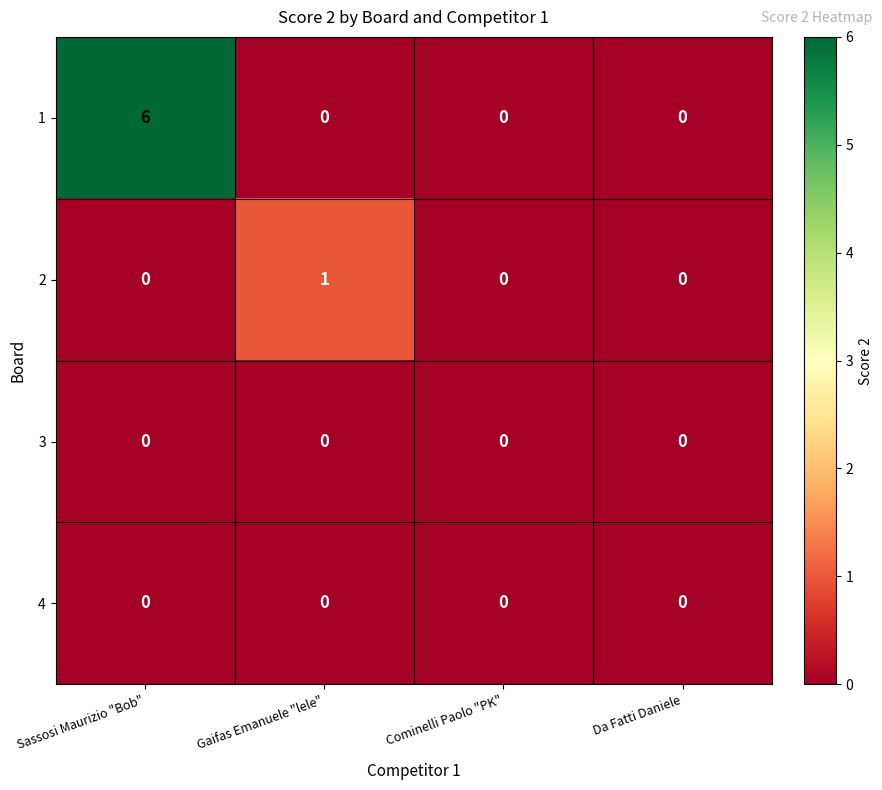

Which series has the widest spread of values?

1